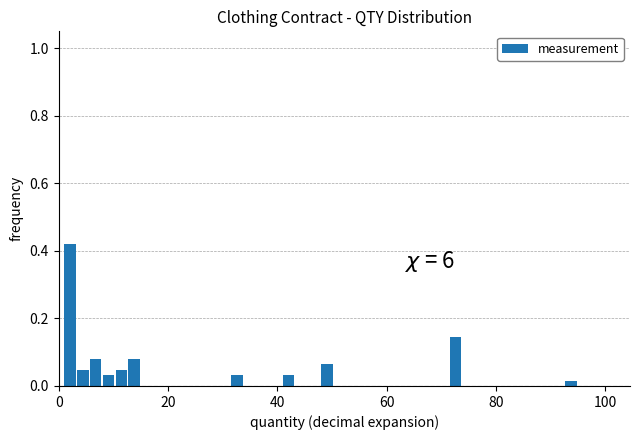

Read against the x-axis, roughly where is the centre of the tallest bar?

2